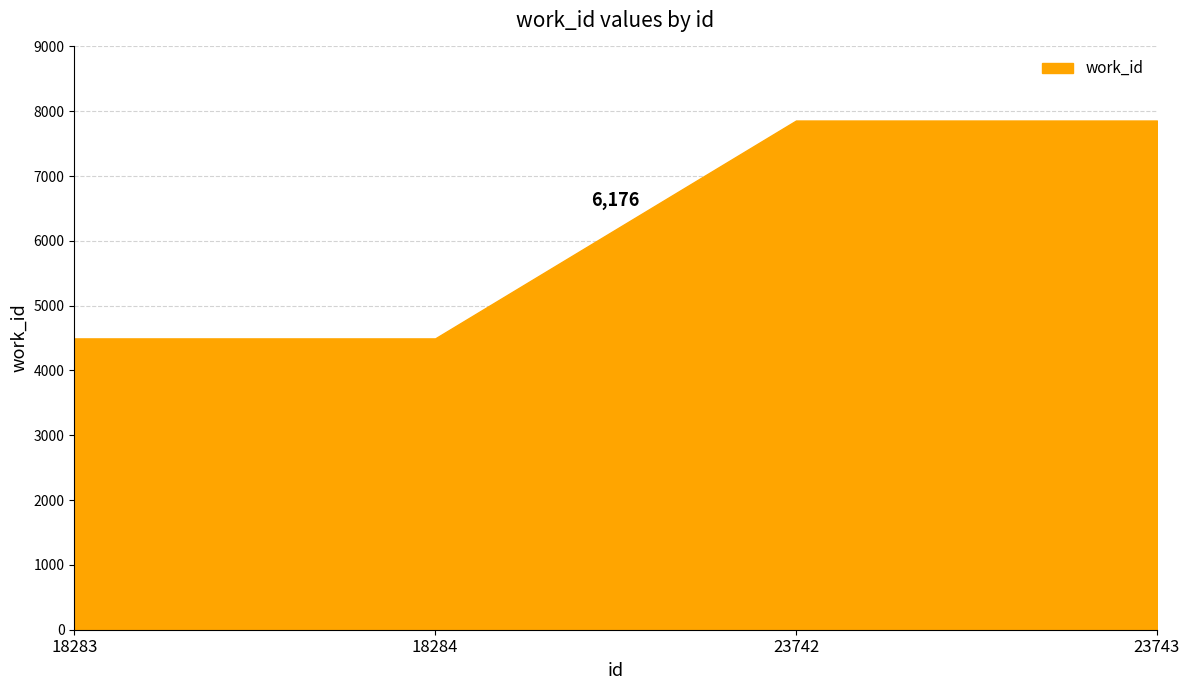

The value at 18283 is 4495. True or false?

True